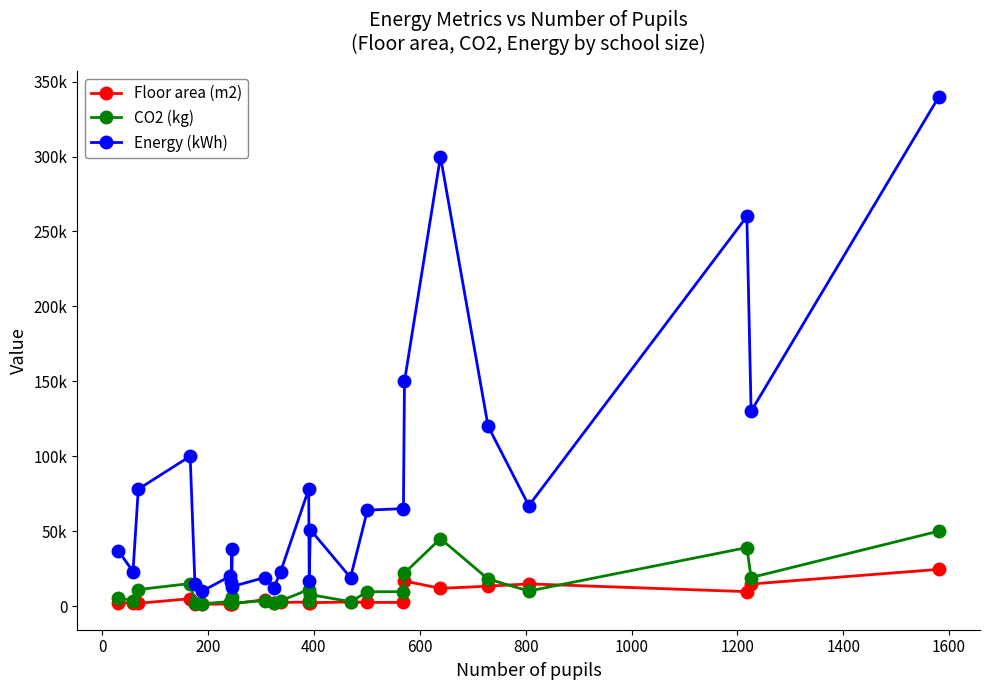

What are all the series names shown in the legend?

Floor area (m2), CO2 (kg), Energy (kWh)